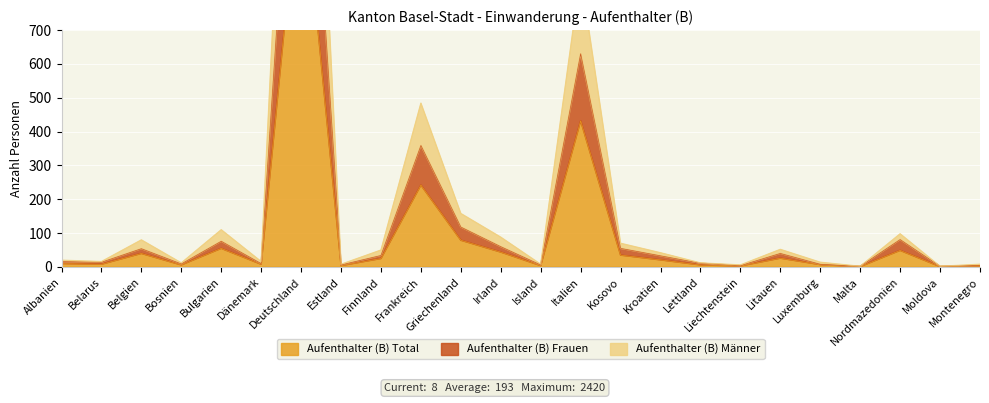

What is the difference between the maximum and second lowest values in the Aufenthalter (B) Total series?

1209